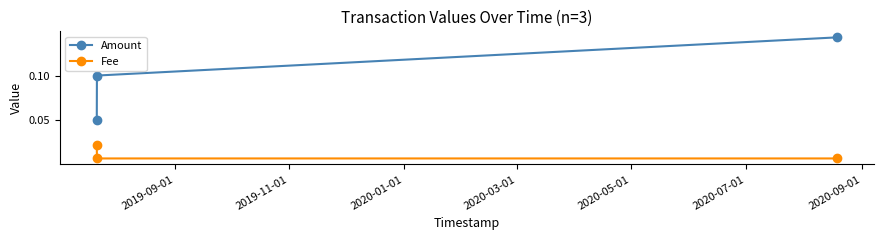

Which series has the largest total across all categories?

Amount